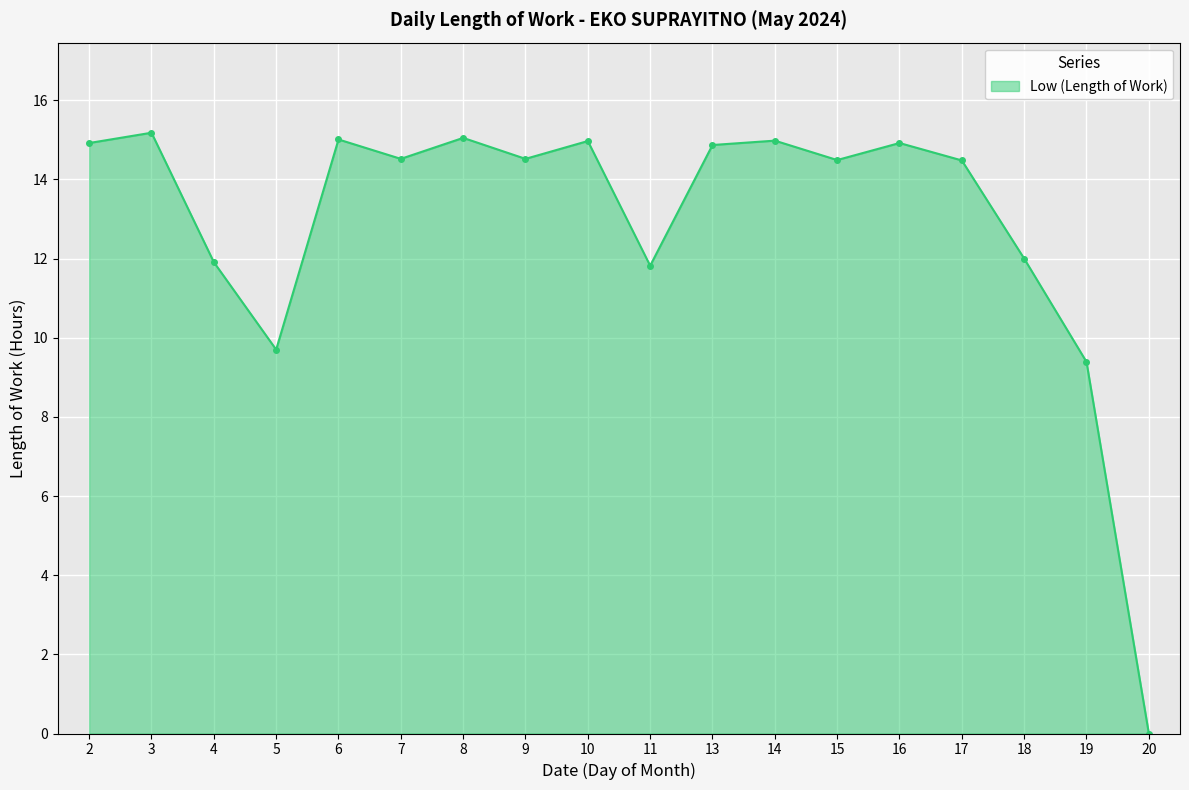

How many values are below 14?

6